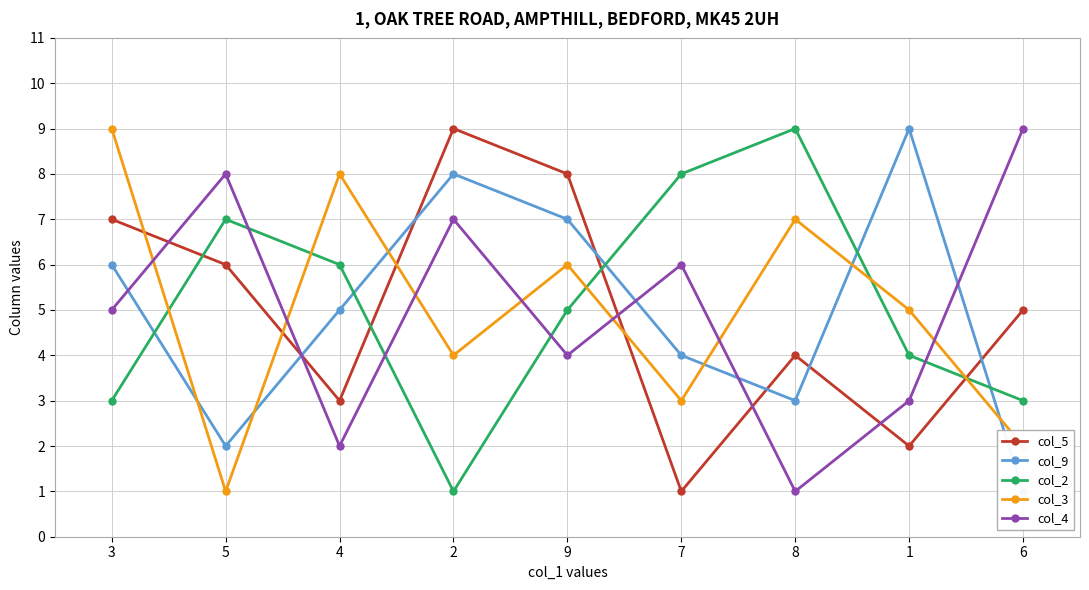

True or false: col_4 has a value of 1 at 4.

False